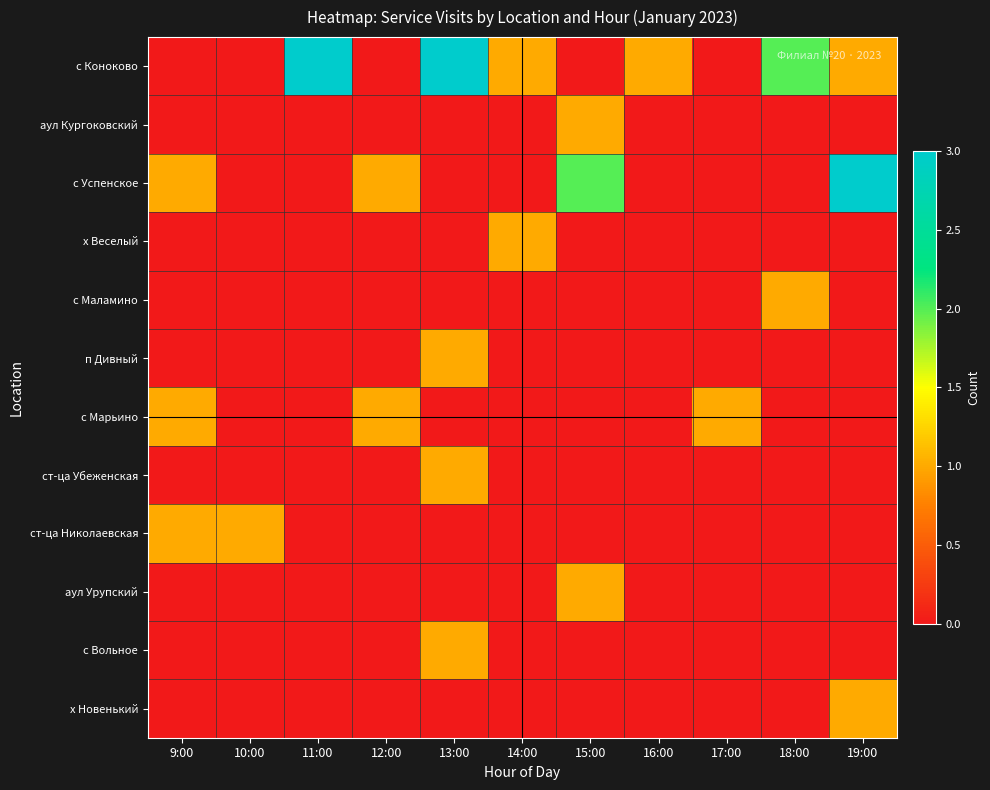

Between 16:00 and 9:00, which is larger?

16:00